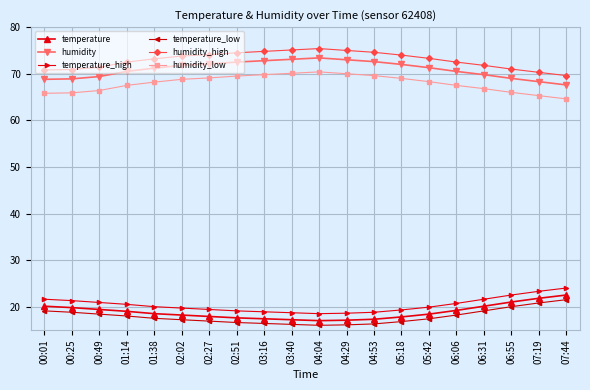

What is the value of the temperature point at the 20th from the left?

22.5